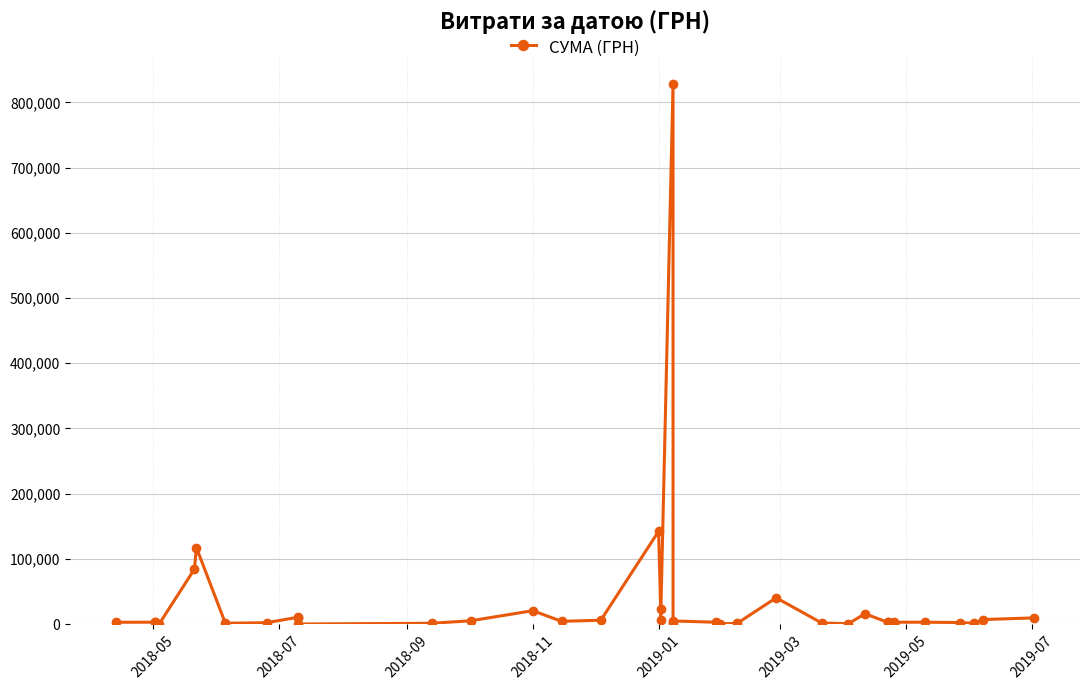

How many lines are shown in the chart?

1